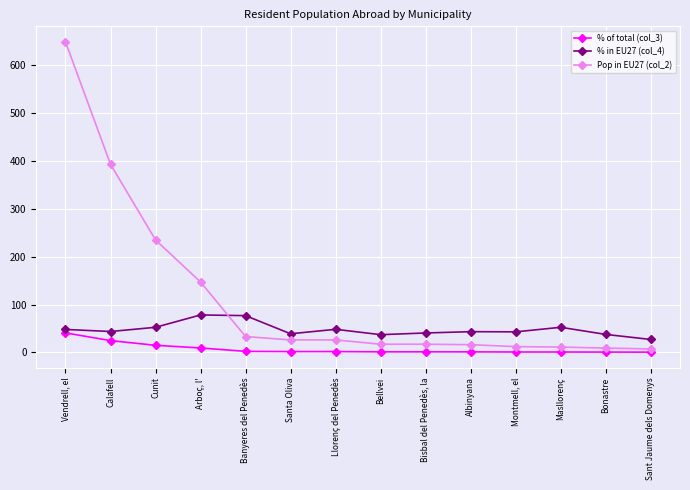

Rank the series by their maximum value, from highest to lowest.

Pop in EU27 (col_2), % in EU27 (col_4), % of total (col_3)